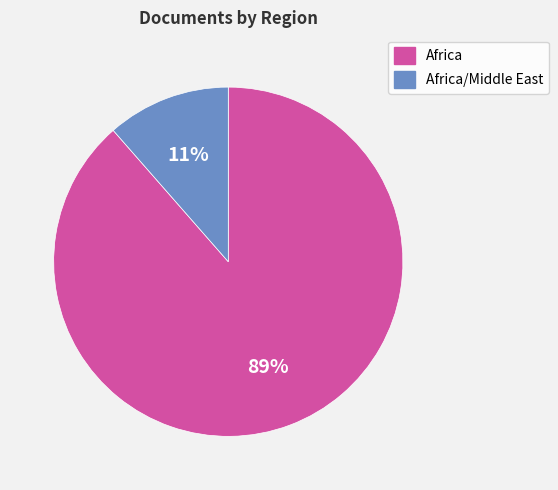

To the nearest percent, what is the average slice percentage?

50%